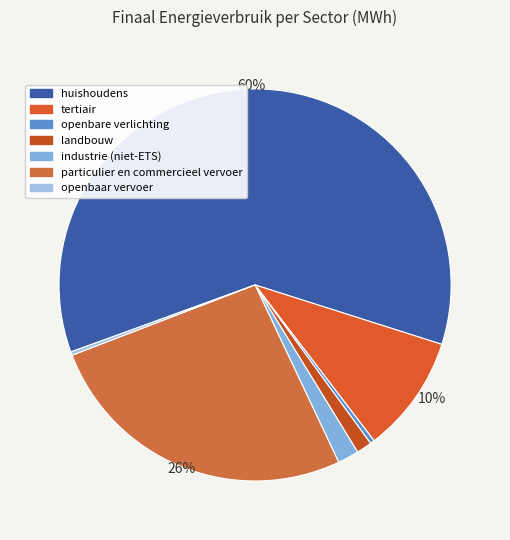

Is it true that openbaar vervoer is 0% of the pie?

True